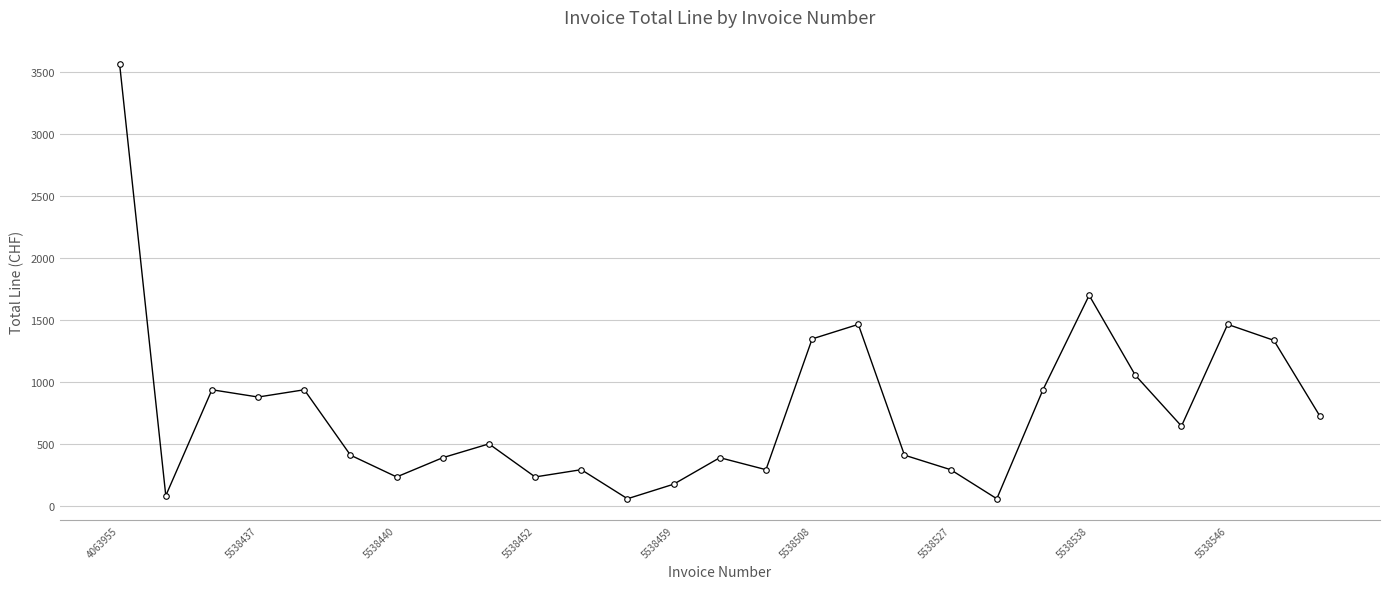

What is the value of the 24th point from the left?

644.6